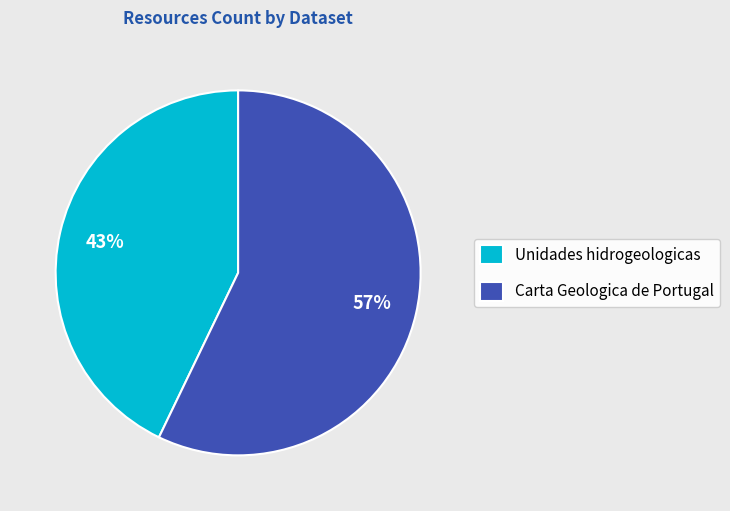

What percentage is the Carta Geologica de Portugal slice, to the nearest percent?

57%